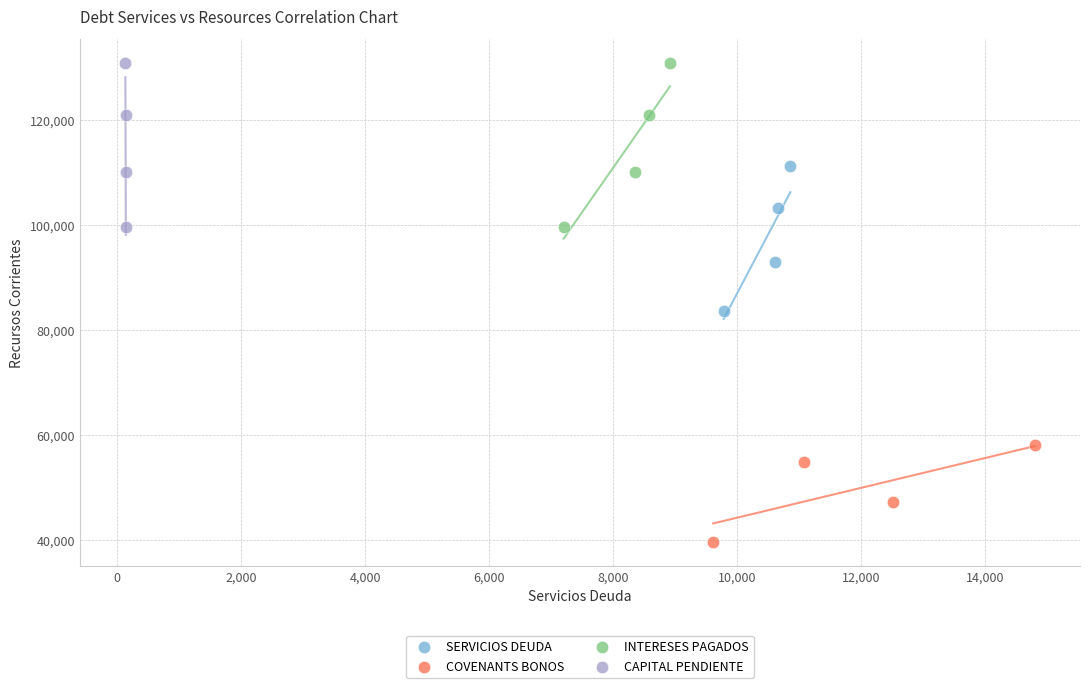

Which series reaches the minimum Y coordinate?

COVENANTS BONOS